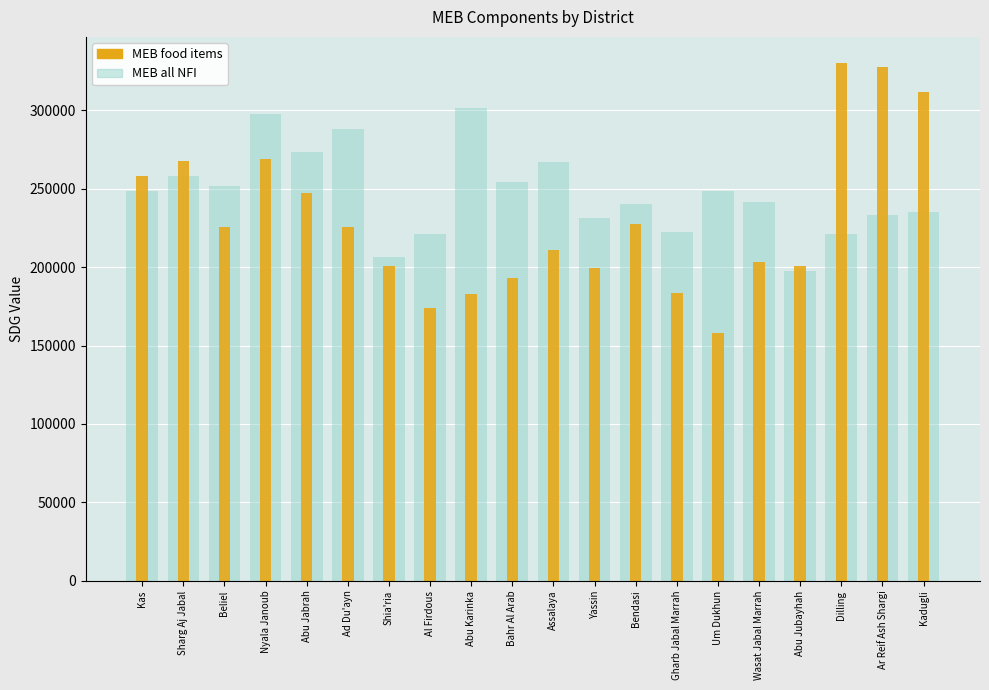

What are all the series names shown in the legend?

MEB all NFI, MEB food items